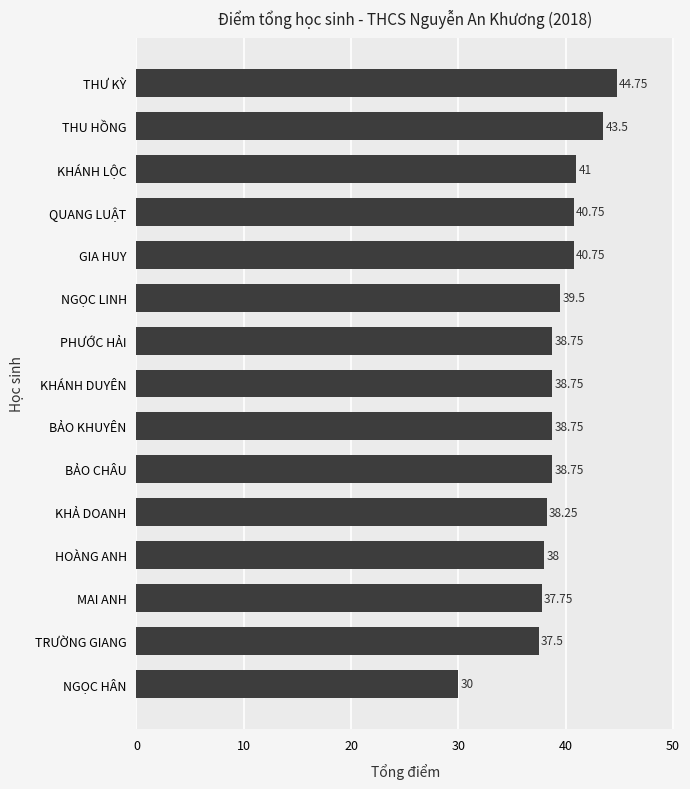

What is the sum of all values?

586.8